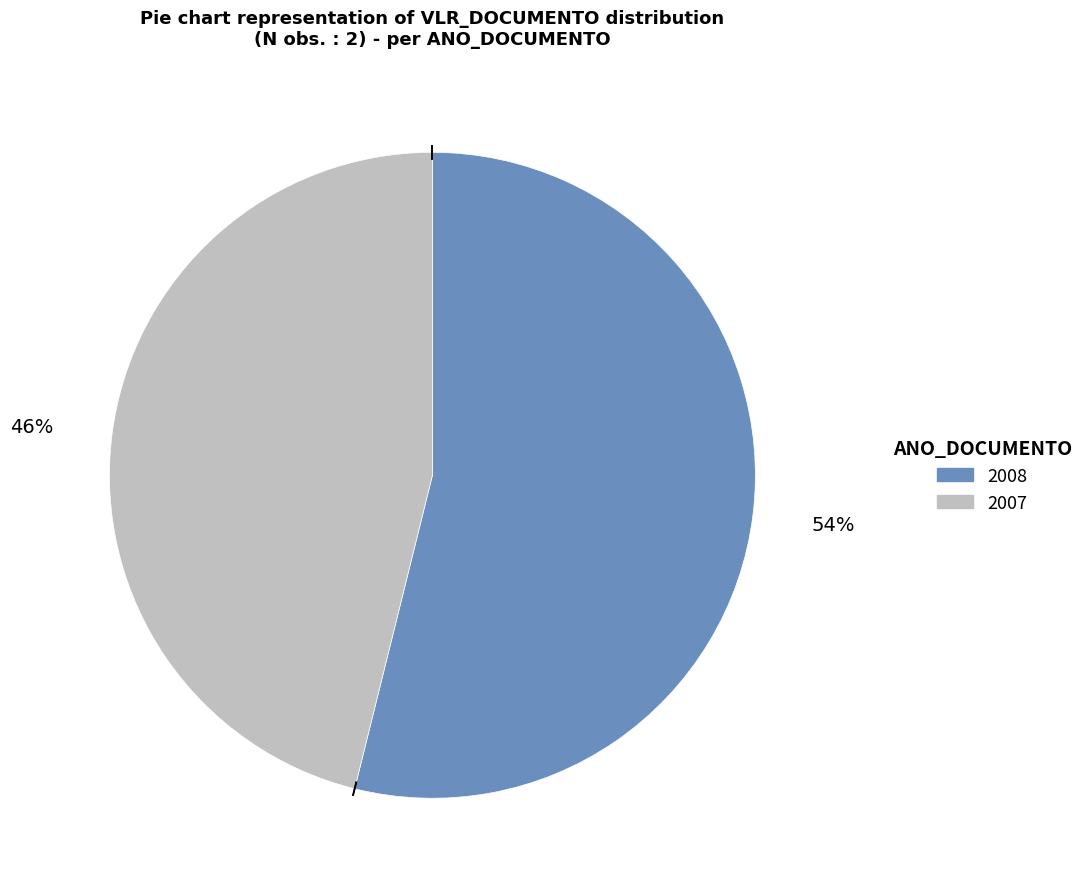

Is there any slice that represents more than half of the pie?

Yes